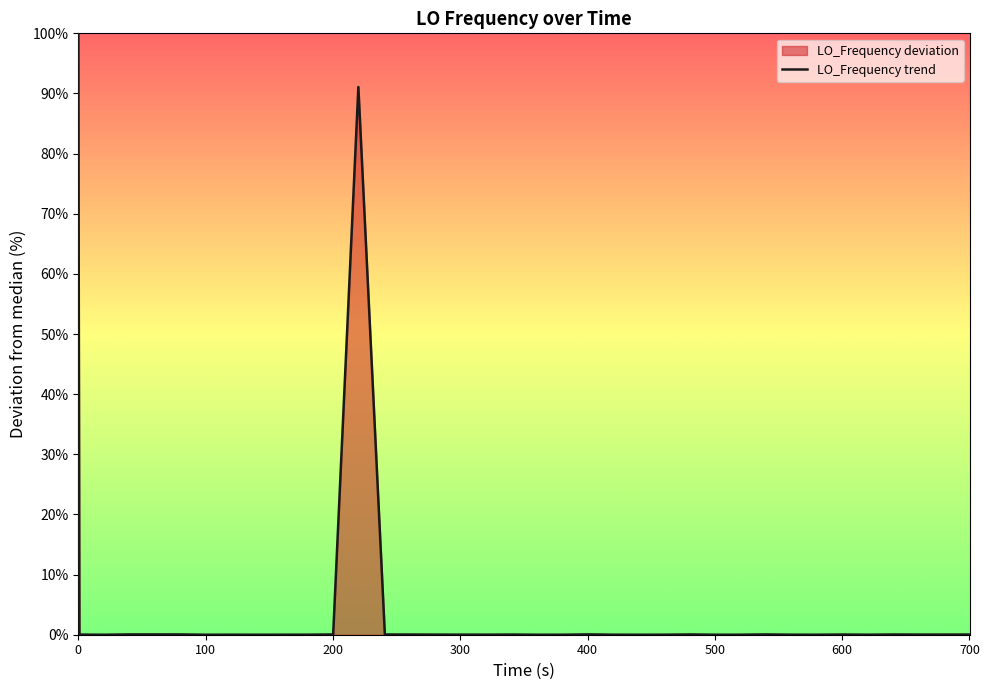

What is the difference between the maximum and minimum values?

100.0